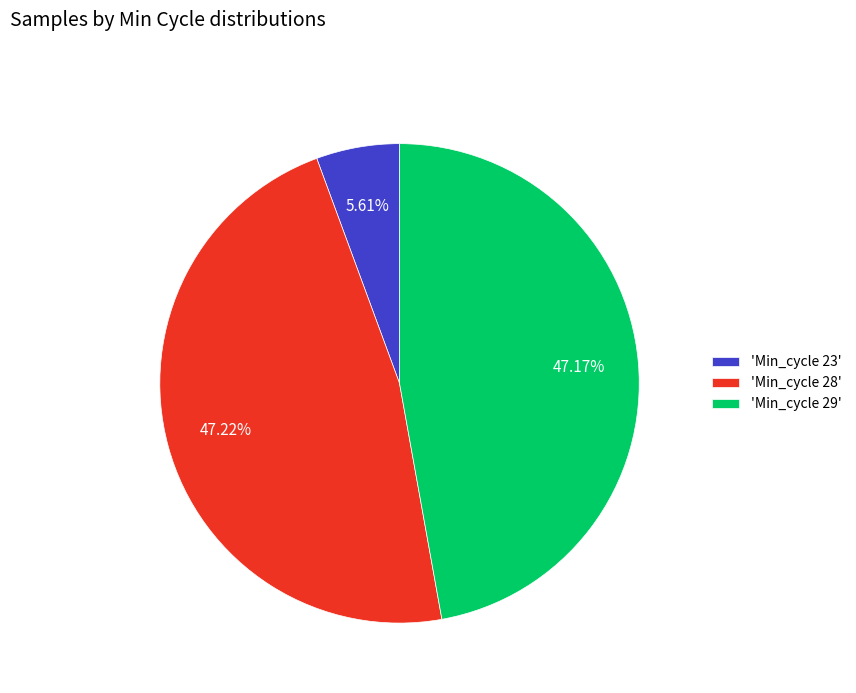

Does 'Min_cycle 29' represent more than half of the total?

No